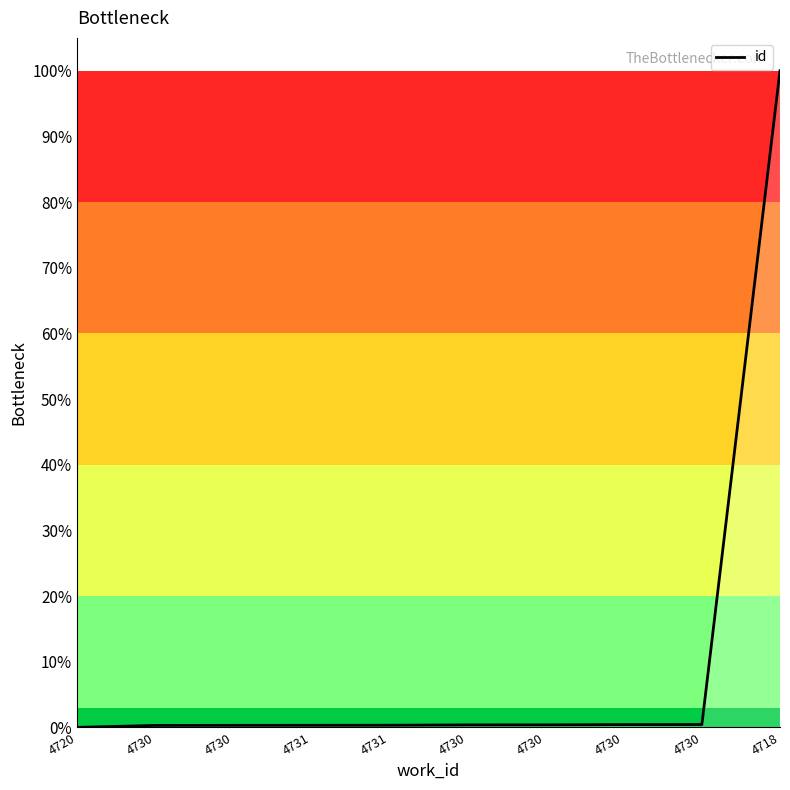

Is this an area chart (filled region under the line)?

Yes